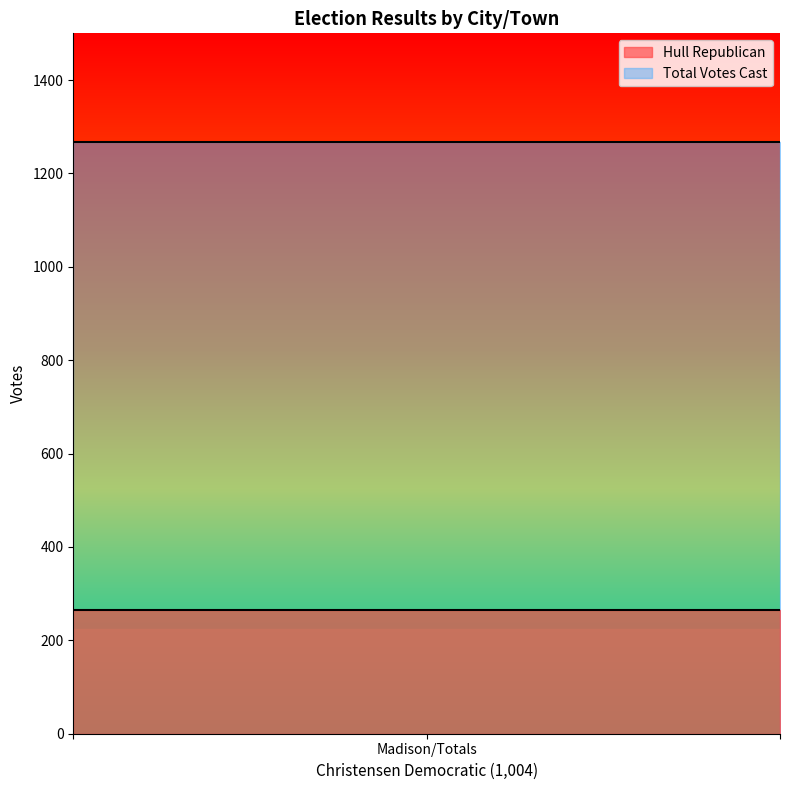

Which has a higher value, Madison or Totals?

Madison